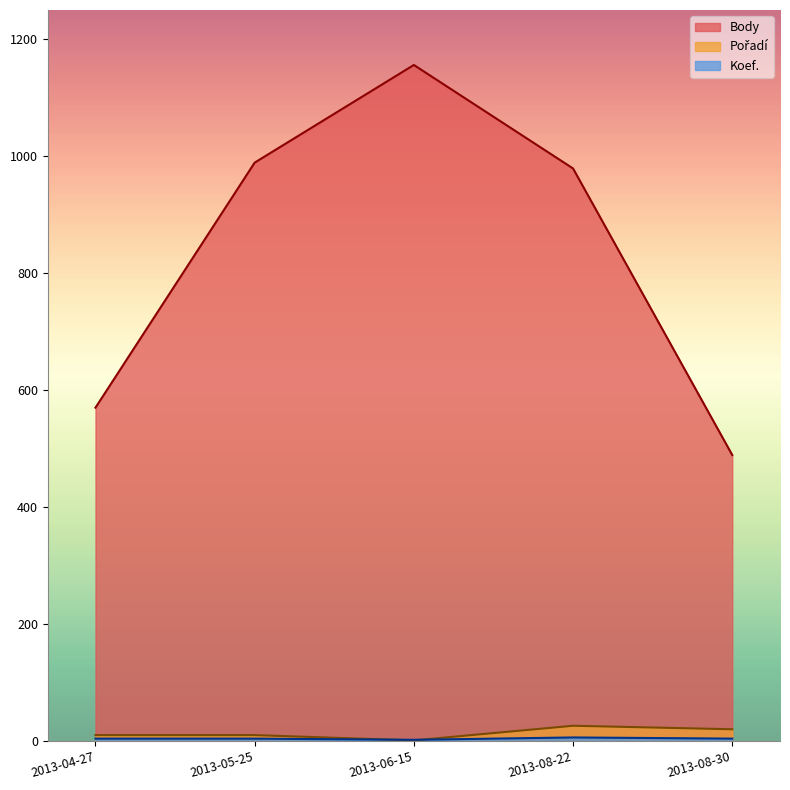

At which label is Pořadí closest to 13?

2013-04-27